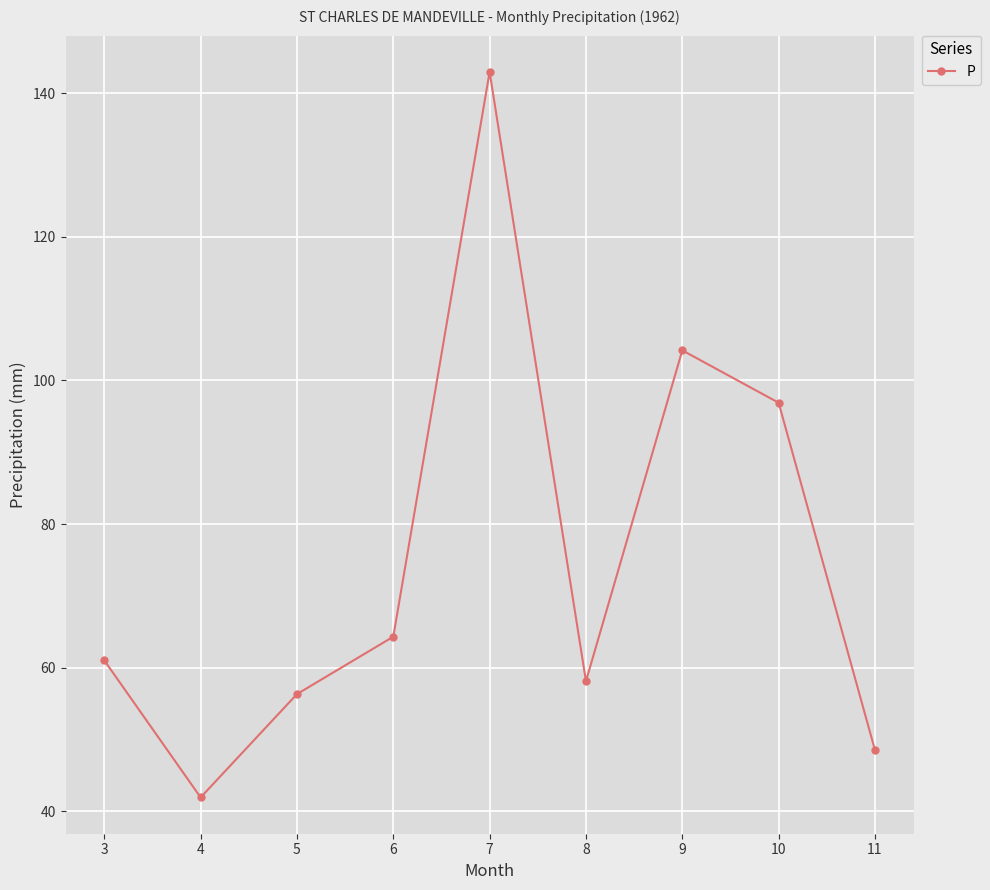

True or false: there are more than 2 points higher than both neighbors.

False